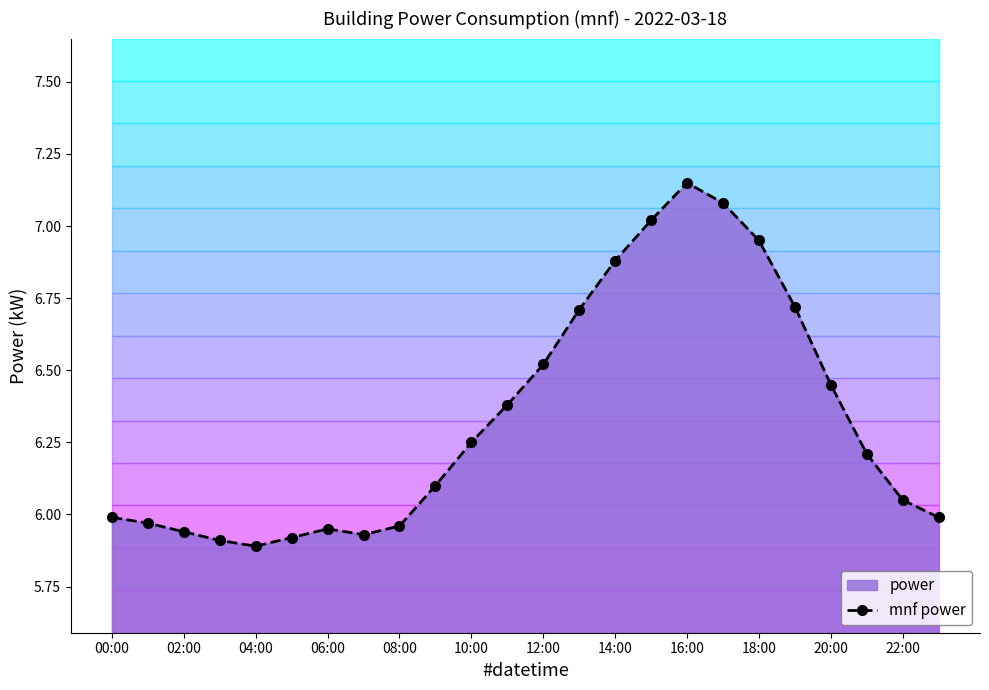

Which category has the highest value in the mnf power series?

16:00